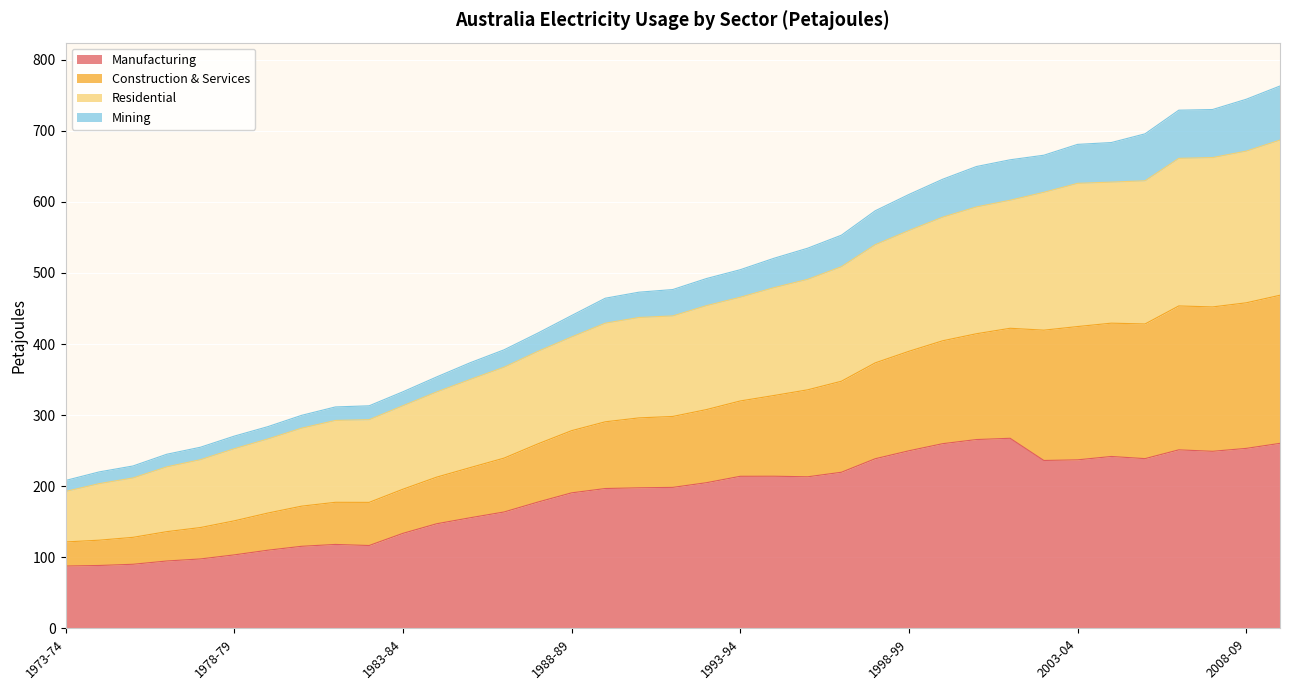

What is the greatest value displayed?

763.1